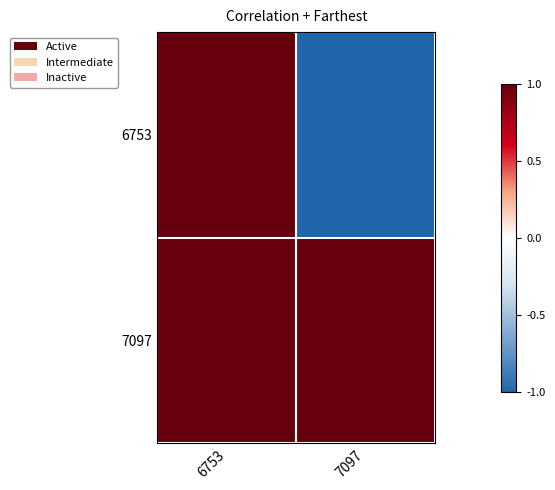

Which series has the largest total across all categories?

7097